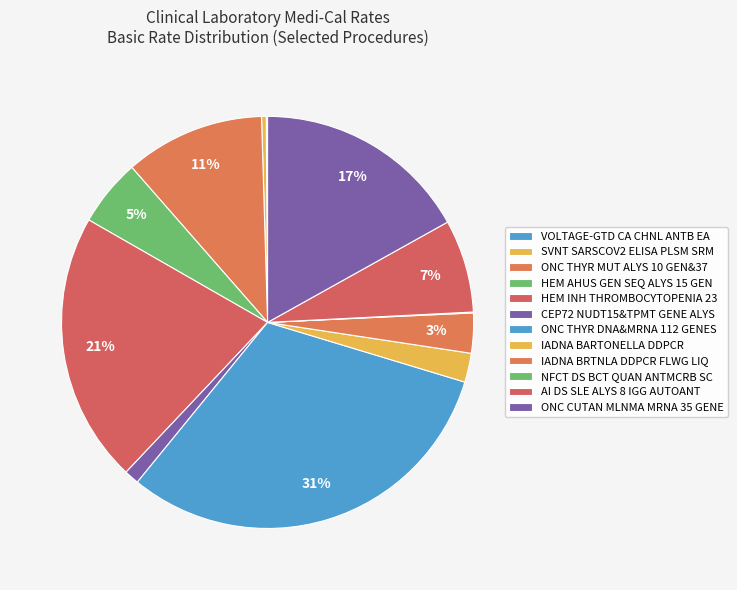

Is ONC CUTAN MLNMA MRNA 35 GENE the majority of the pie?

No